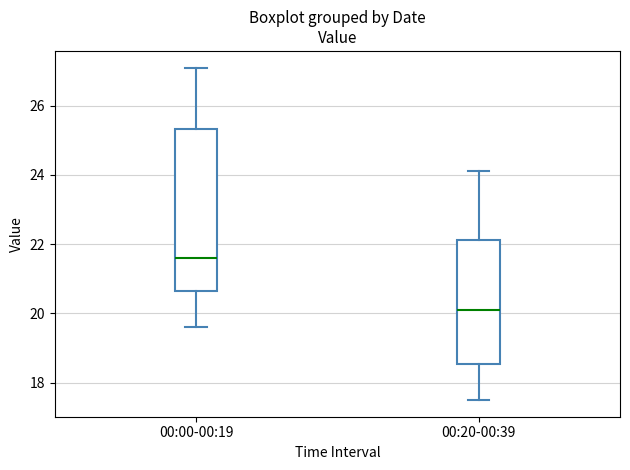

Where does the upper whisker of the box for 00:00-00:19 end on the y-axis? The values are not printed on the chart, so give them approximately, as read against the axis.

27.2